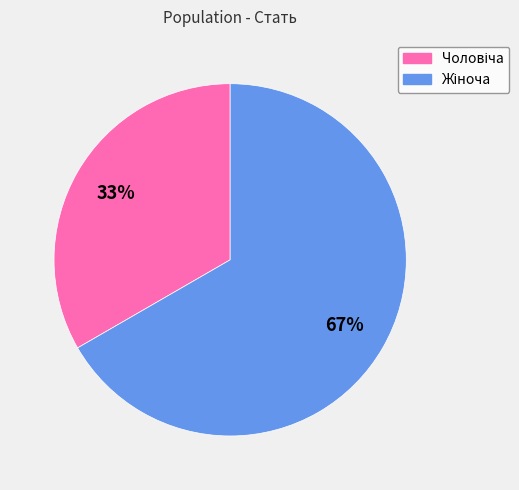

Does any single category account for the majority?

Yes